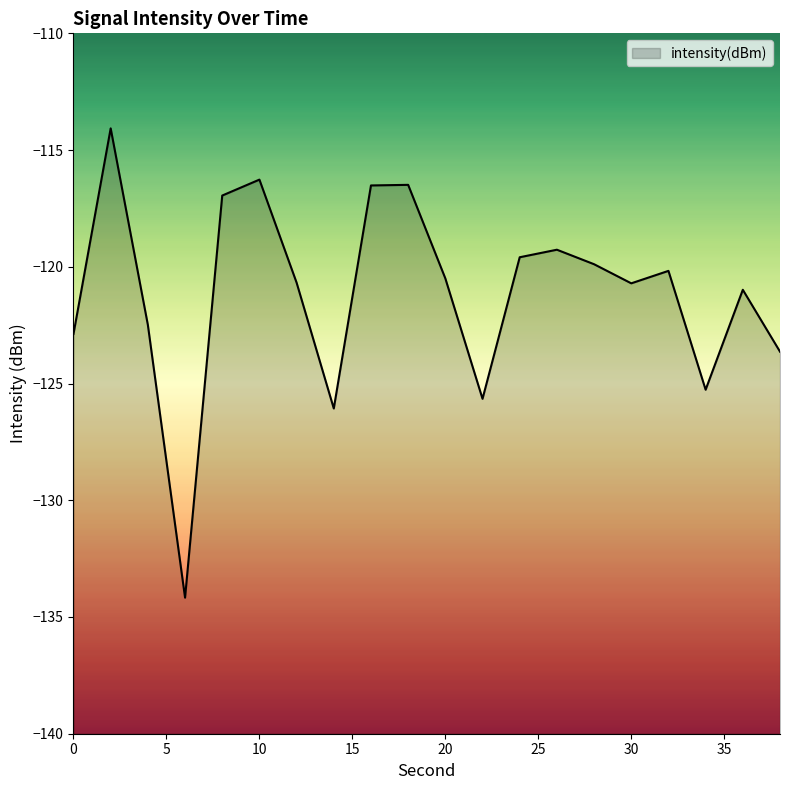

Reading left to right, extract all data points from this chart.

-122.9	-114.1	-122.5	-134.2	-116.9	-116.3	-120.7	-126.1	-116.5	-116.5	-120.5	-125.7	-119.6	-119.3	-119.9	-120.7	-120.2	-125.3	-121.0	-123.6